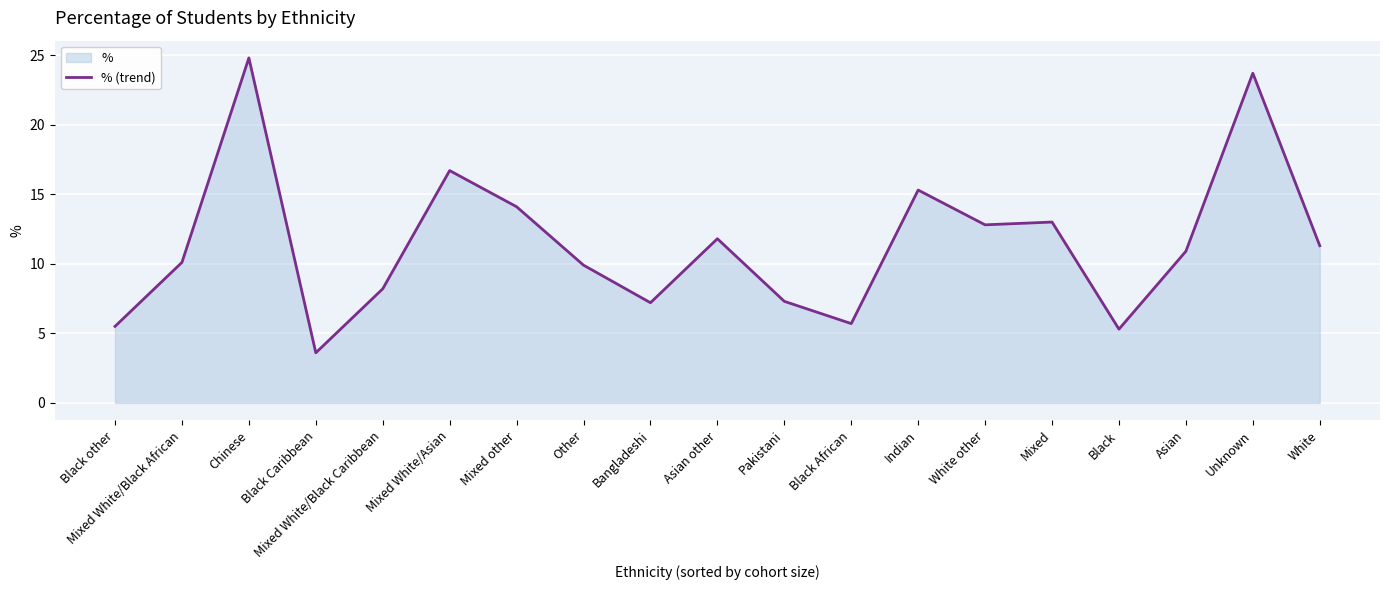

What is the ratio of the value at Unknown to the value at Mixed other?

1.7